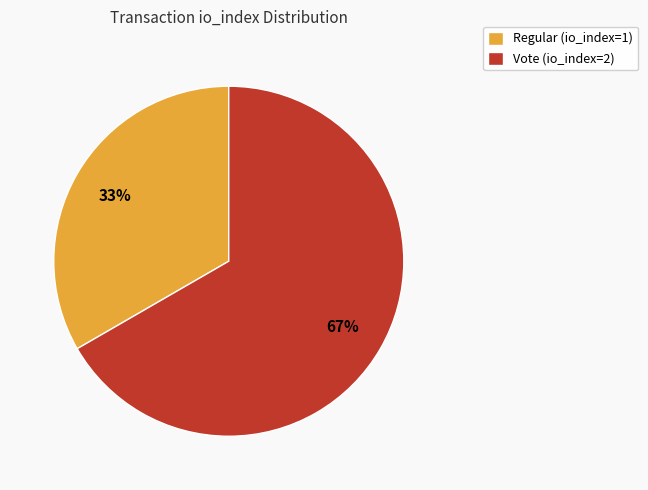

Is the sum of Vote (io_index=2) and Regular (io_index=1) greater than half?

Yes